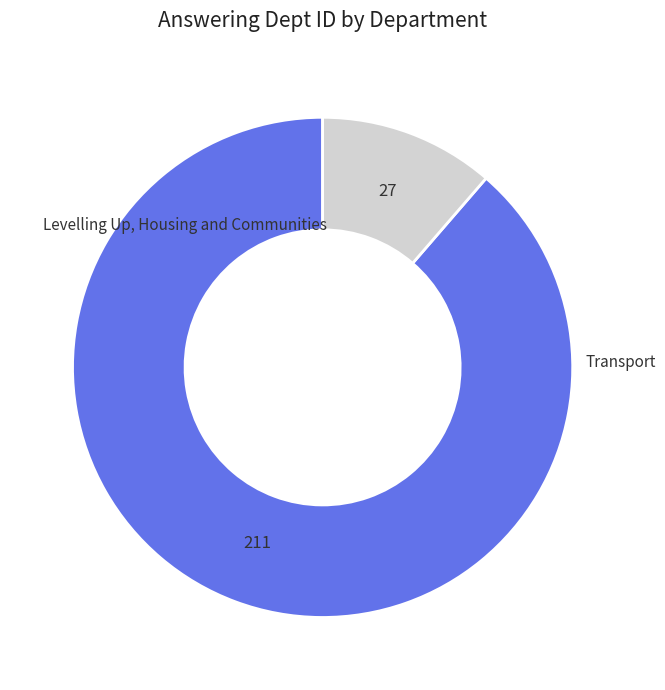

Is there any slice that represents more than half of the pie?

Yes